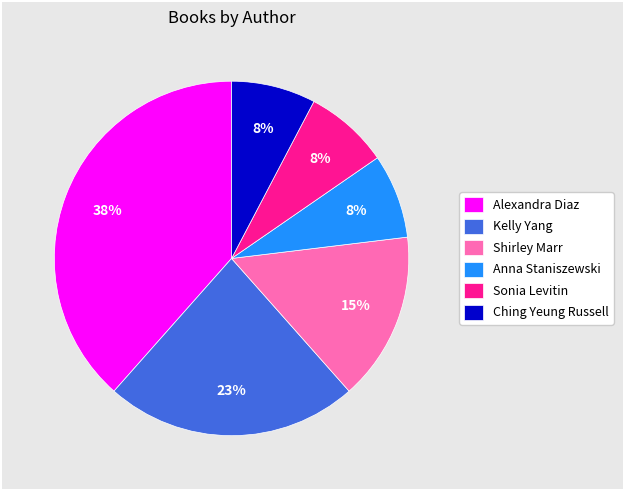

Is there a majority slice in this chart?

No